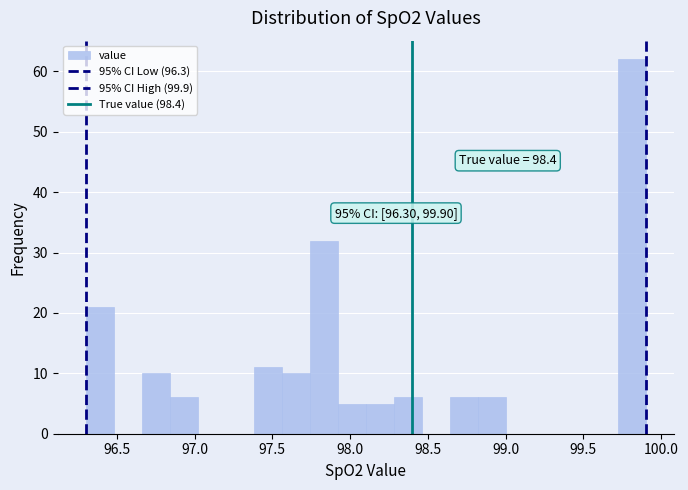

Around what value on the x-axis is the tallest bar? Give the approximate position of its centre, as read against the axis.

99.80